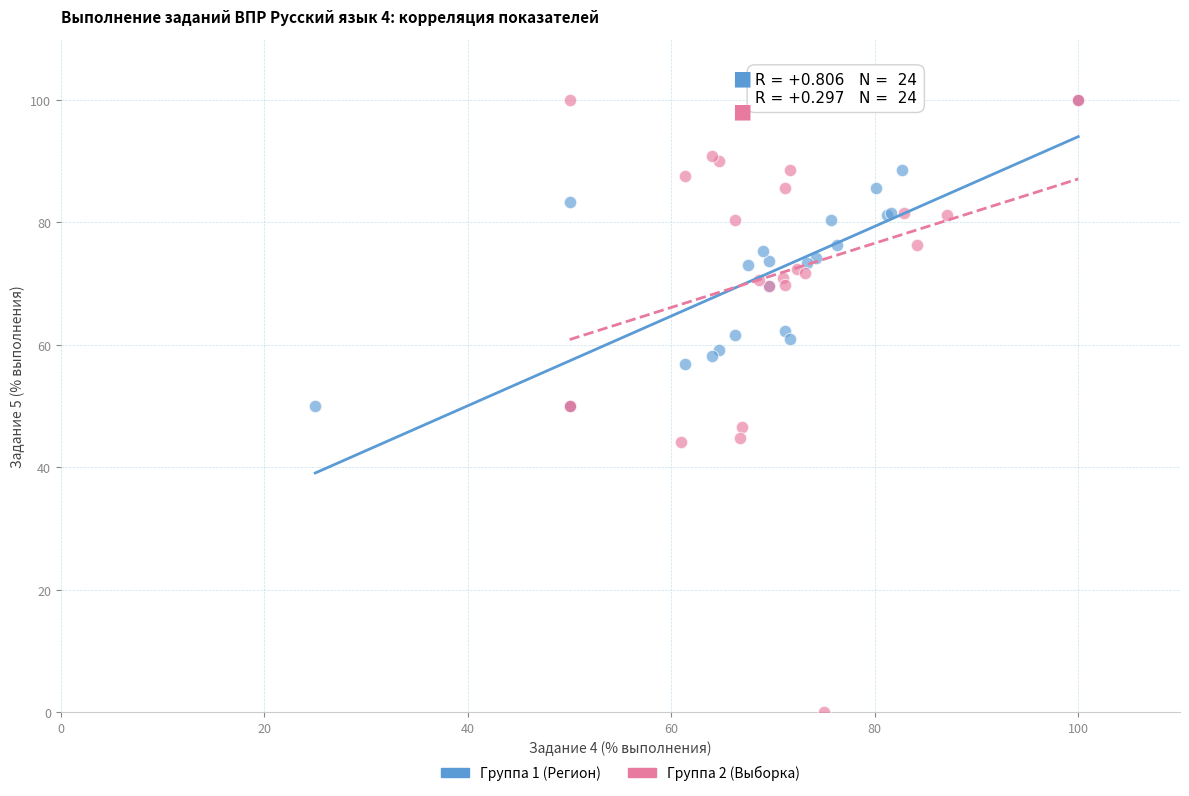

What are all the series names shown in the legend?

Группа 1 (Регион), Группа 2 (Выборка)